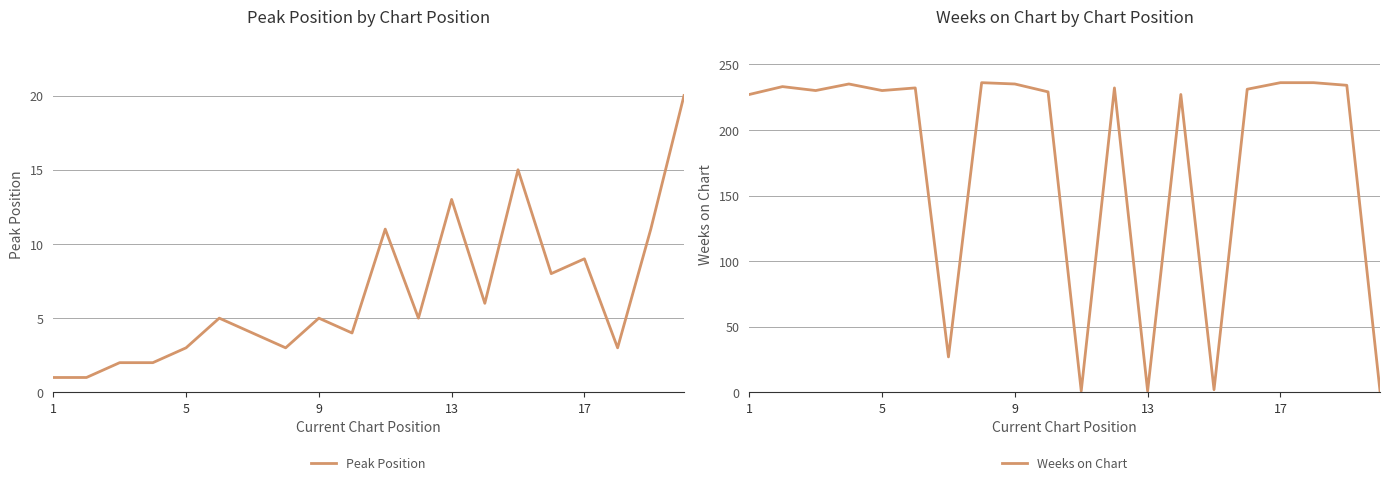

Reading left to right, extract all data points from this chart.

Peak Position: 1	1	2	2	3	5	4	3	5	4	11	5	13	6	15	8	9	3	11	20
Weeks on Chart: 227	233	230	235	230	232	27	236	235	229	1	232	1	227	2	231	236	236	234	1